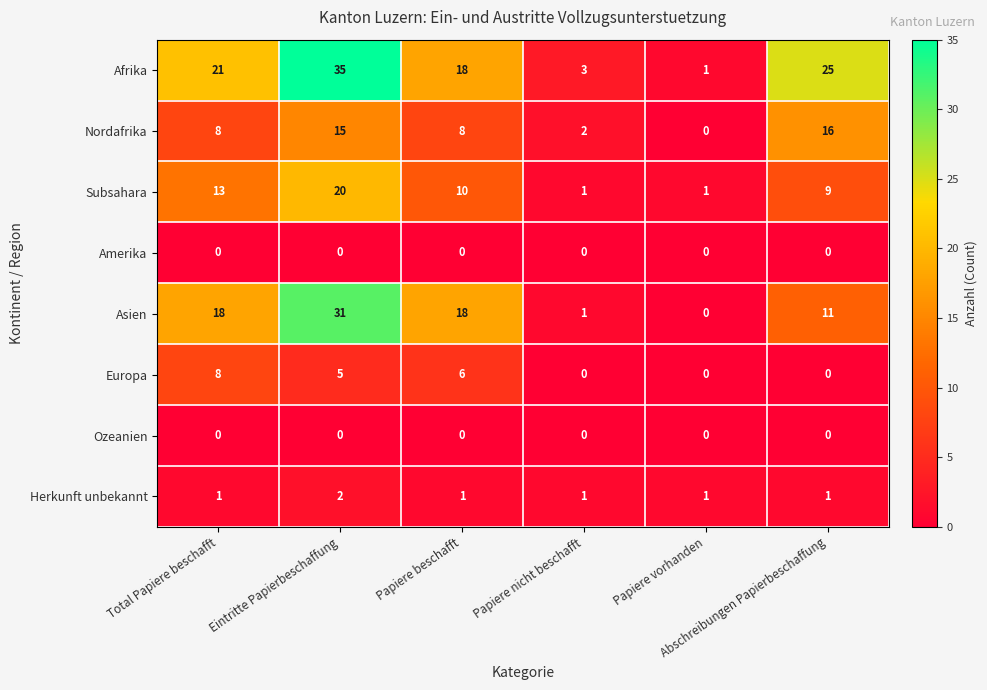

What is the average value of the Subsahara series?

9